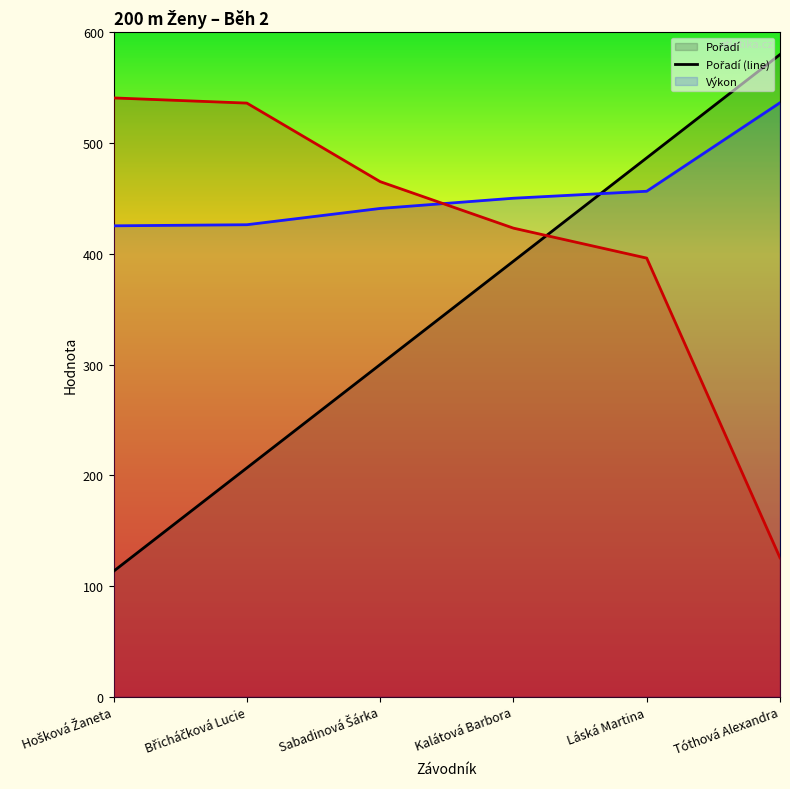

Reading right to left, extract all data points from this chart.

Pořadí: 580.0	486.7	393.3	300.0	206.7	113.3
Výkon: 536.5	456.5	450.2	441.0	426.3	425.3
Body: 125.5	396.1	423.2	465.2	536.1	540.8